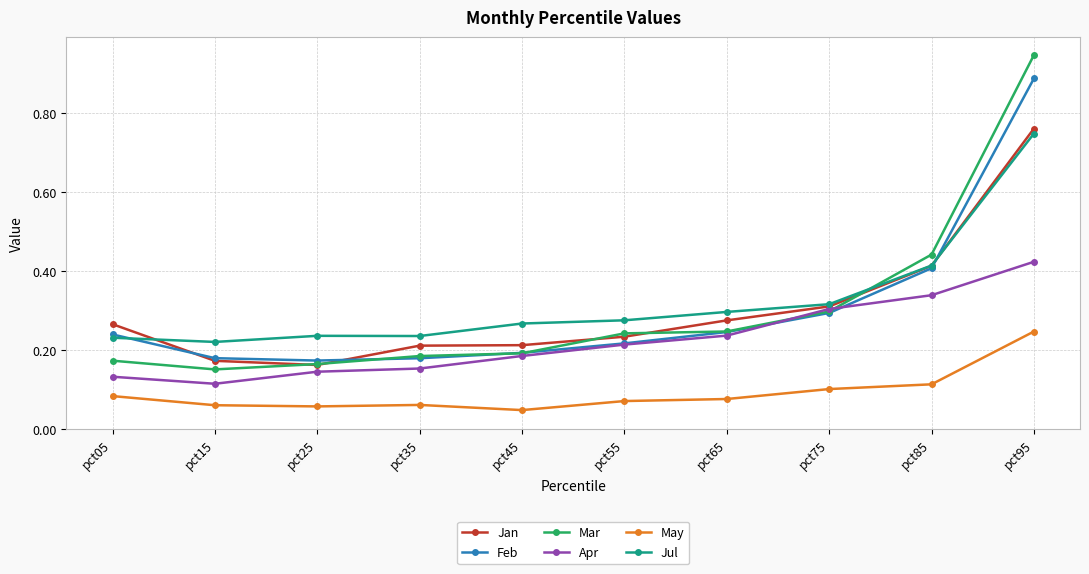

What is the sum of the Jul values at pct95 and pct75?

1.1